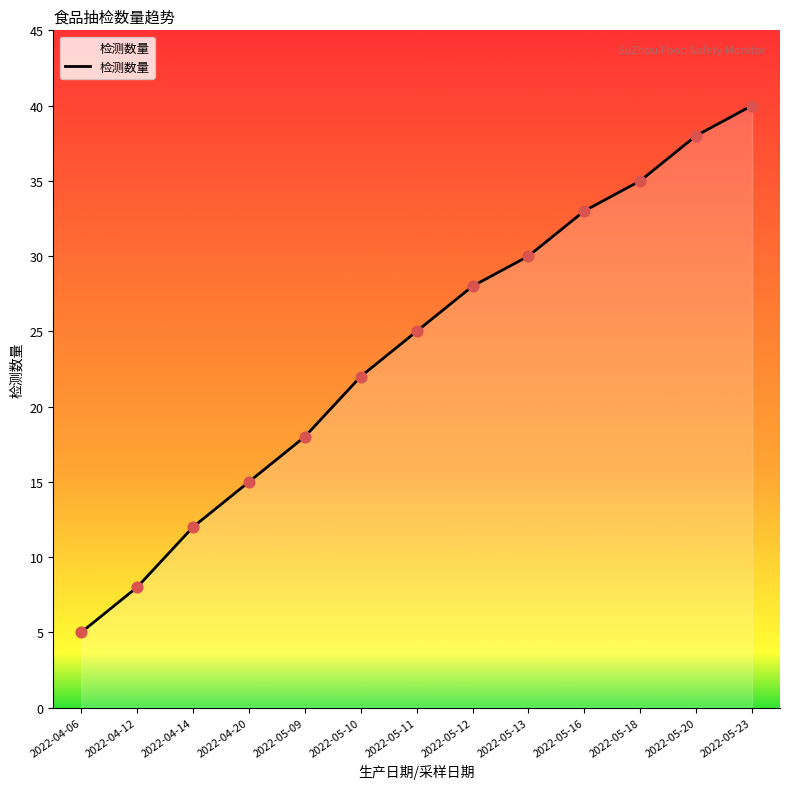

Which has a higher value, 2022-05-11 or 2022-05-12?

2022-05-12